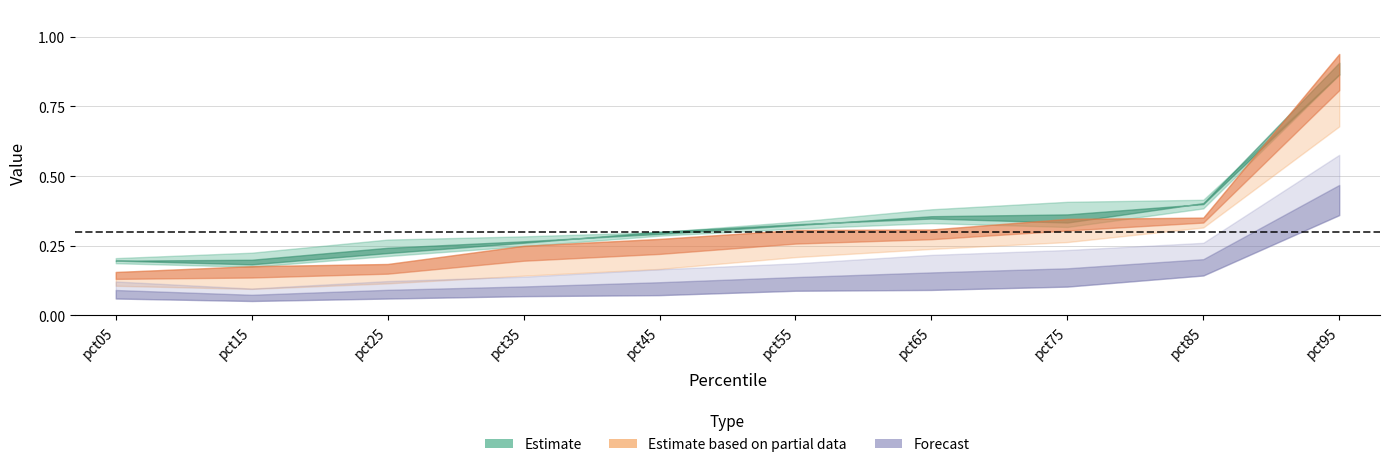

True or false: Jan and Apr intersect in this chart.

False